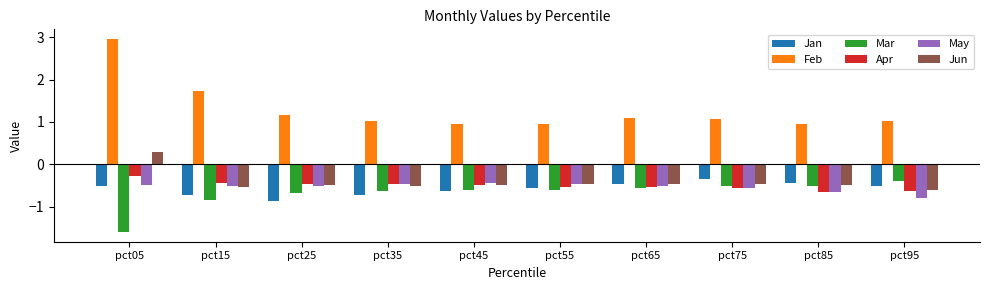

What is the maximum value for May?

-0.4